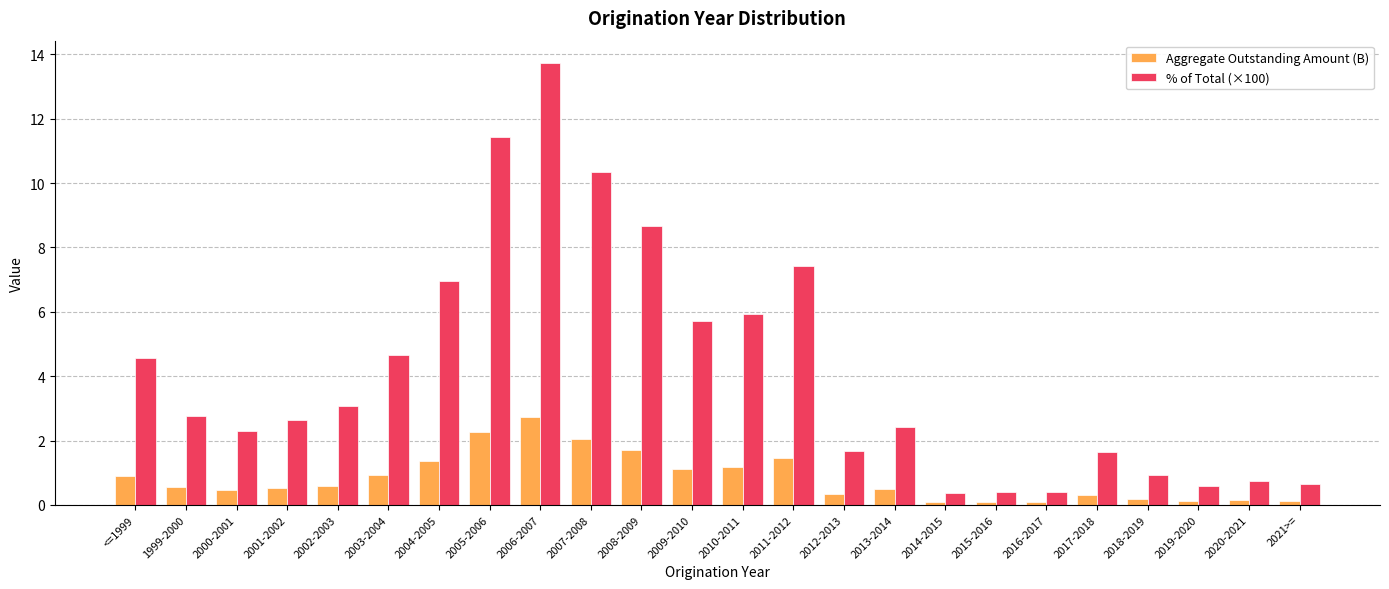

What is the highest value of the Aggregate Outstanding Amount (B) series?

2.7